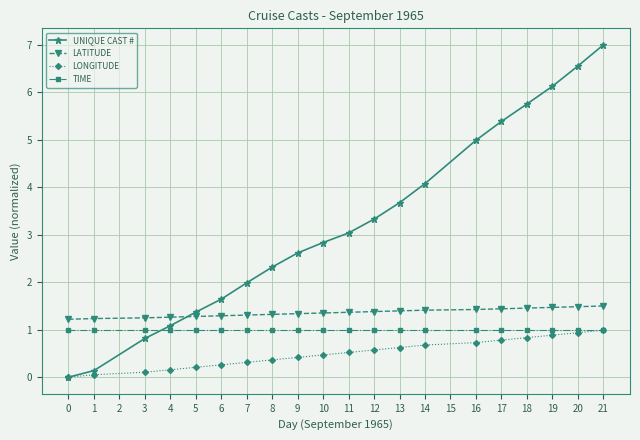

How many positive values does the UNIQUE CAST # series have?

19